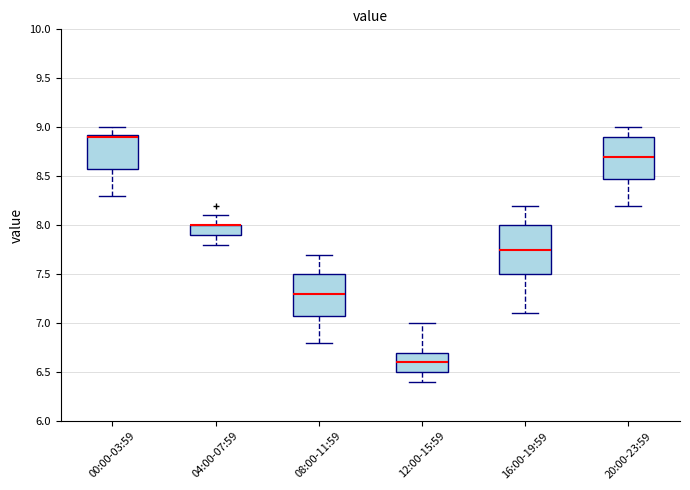

Reading left to right, transcribe this box plot: for each box, give where its median line is, the range the box spans, and where its two whiskers end, as read against the y-axis. The values are not printed on the chart, so give them approximately, as read against the axis.

00:00-03:59: median 8.90, box 8.60 to 8.95, whiskers 8.30 to 9.00
04:00-07:59: median 8.00 (drawn on the box's upper edge), box 7.90 to 8.00, whiskers 7.80 to 8.10
08:00-11:59: median 7.30, box 7.10 to 7.50, whiskers 6.80 to 7.70
12:00-15:59: median 6.60, box 6.50 to 6.70, whiskers 6.40 to 7.00
16:00-19:59: median 7.75, box 7.50 to 8.00, whiskers 7.10 to 8.20
20:00-23:59: median 8.70, box 8.50 to 8.90, whiskers 8.20 to 9.00